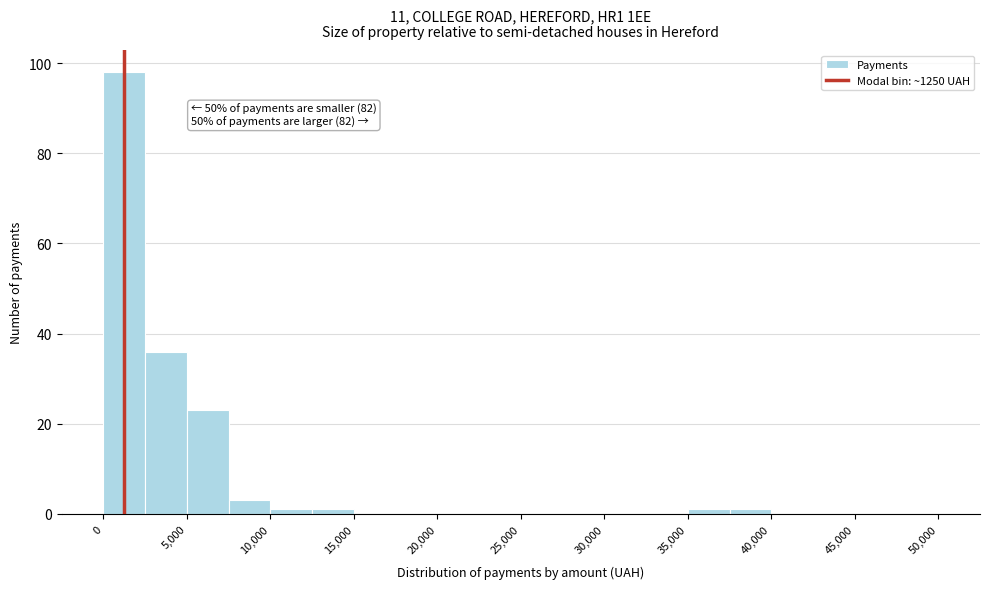

Which range on the x-axis has the tallest bar?

0 to 2500